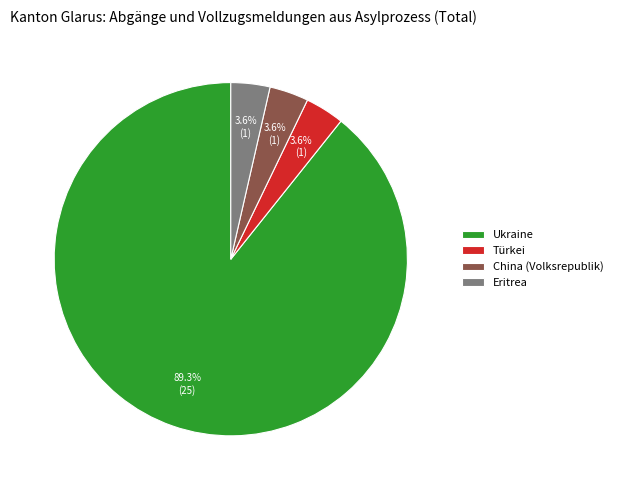

Which slice is the largest?

Ukraine